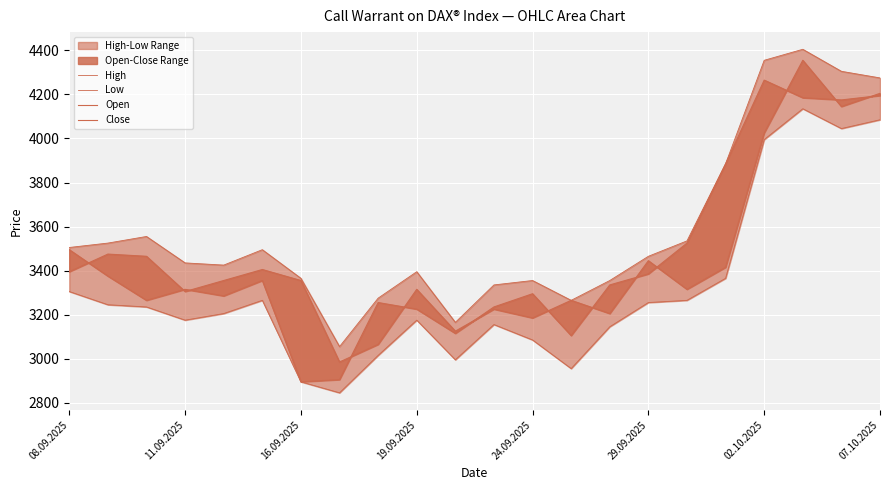

What is the total value across all series at 24.09.2025?

13270